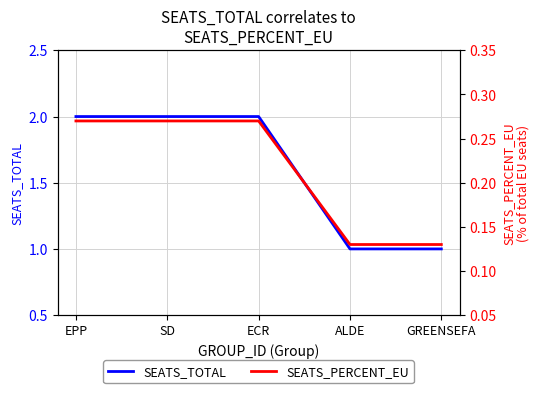

What position from the left is EPP?

1